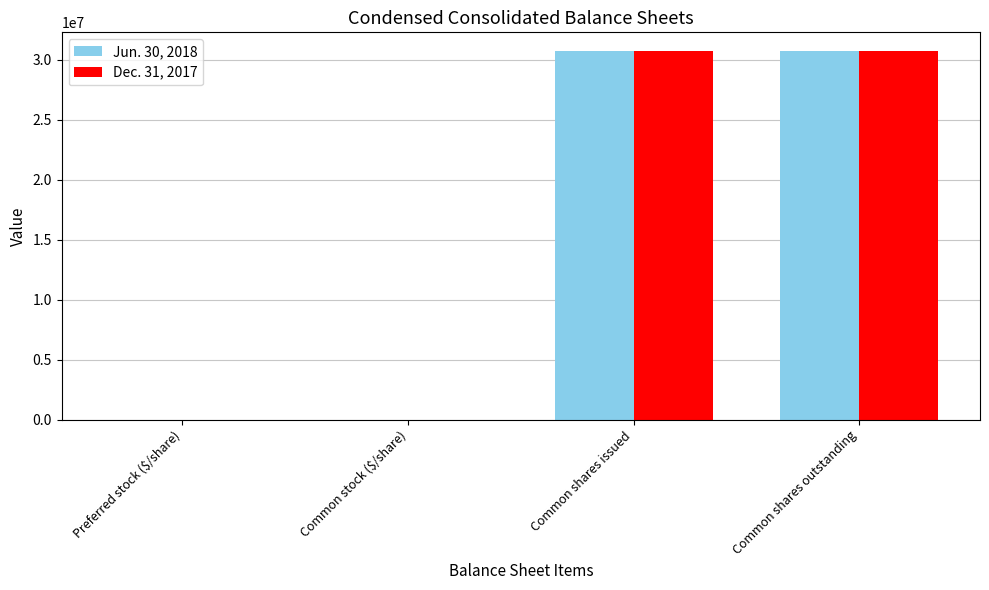

What are all the series names shown in the legend?

Jun. 30, 2018, Dec. 31, 2017